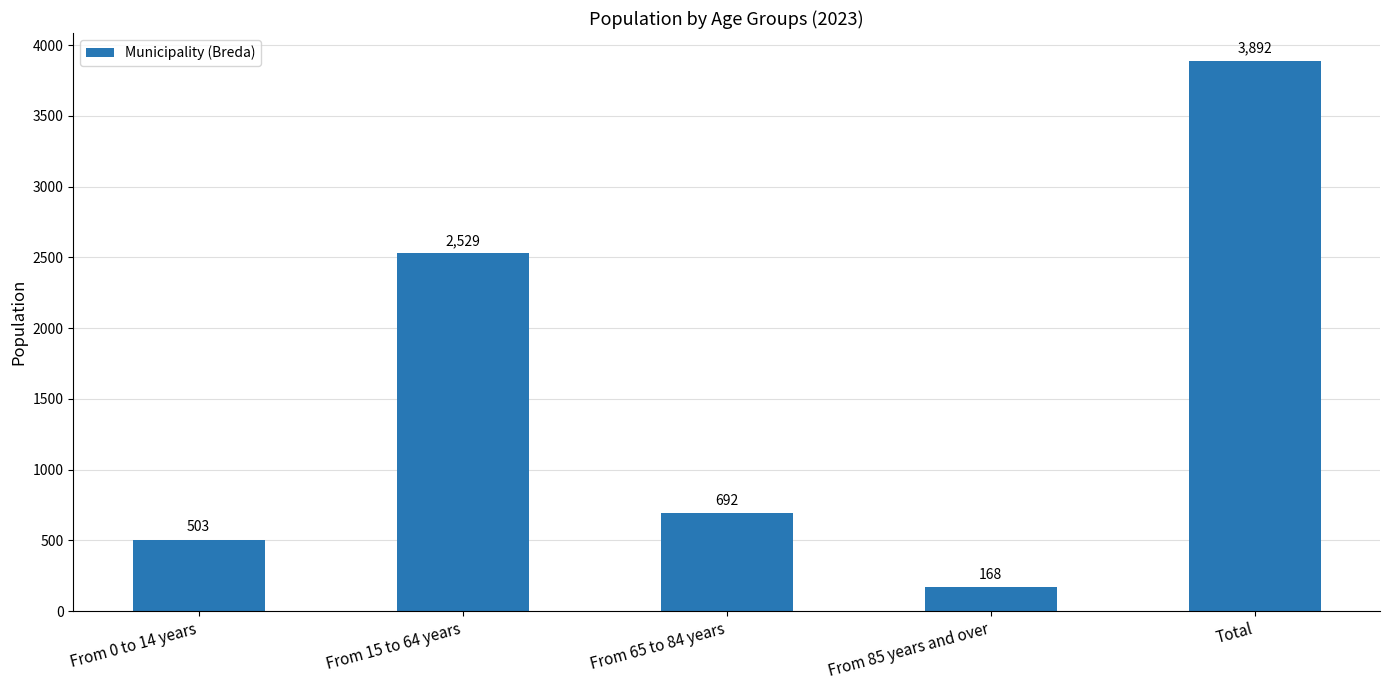

Count the number of categories in the chart.

5